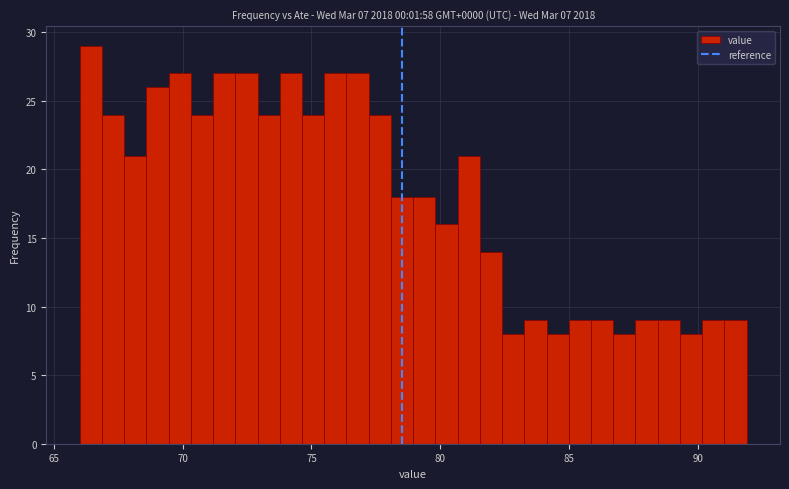

Read against the x-axis, roughly where is the centre of the tallest bar?

66.5